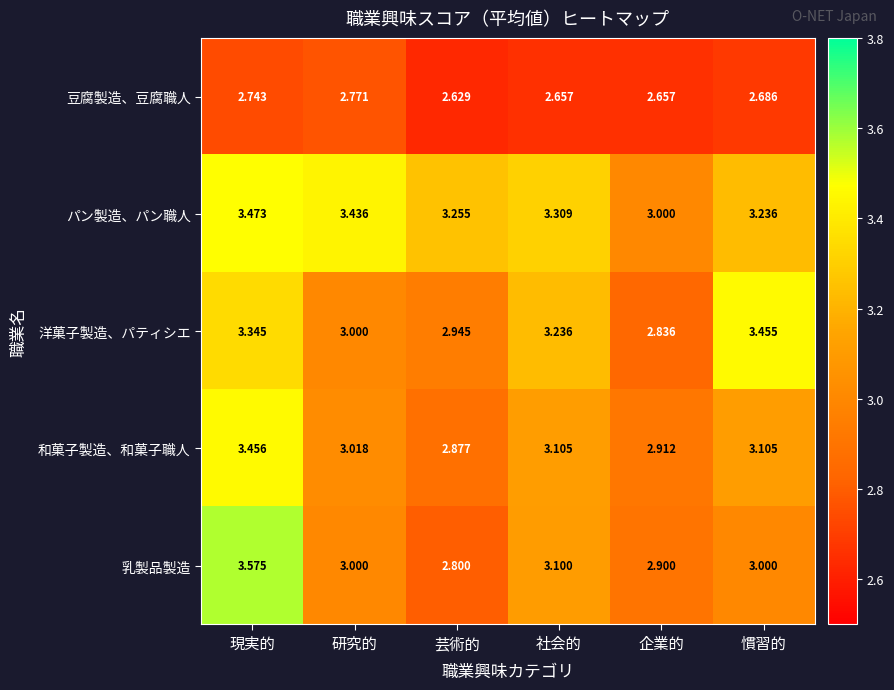

Where does the 洋菓子製造、パティシエ series first go above 3?

現実的